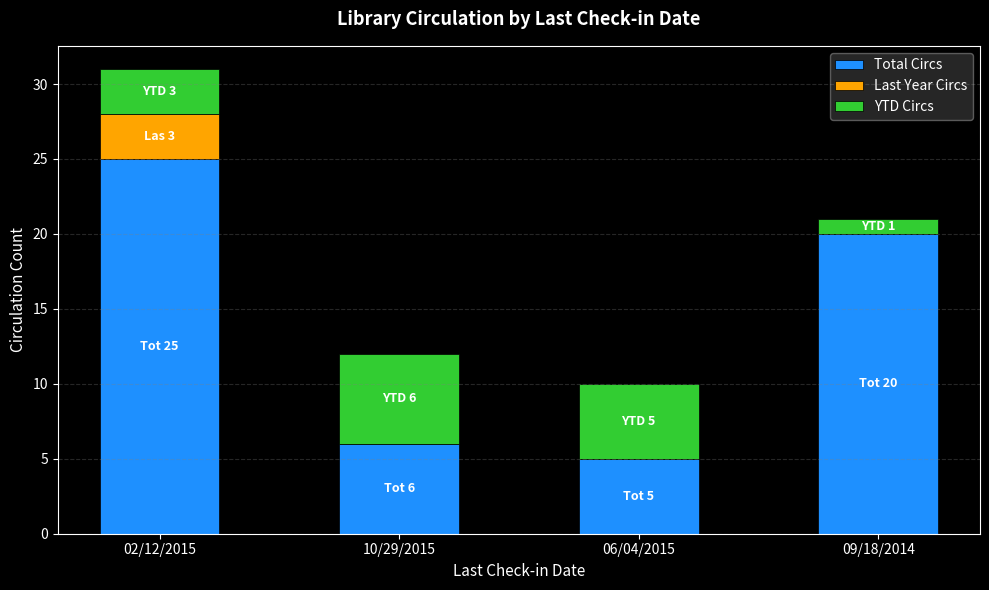

The value of Total Circs at 09/18/2014 is 9. True or false?

False